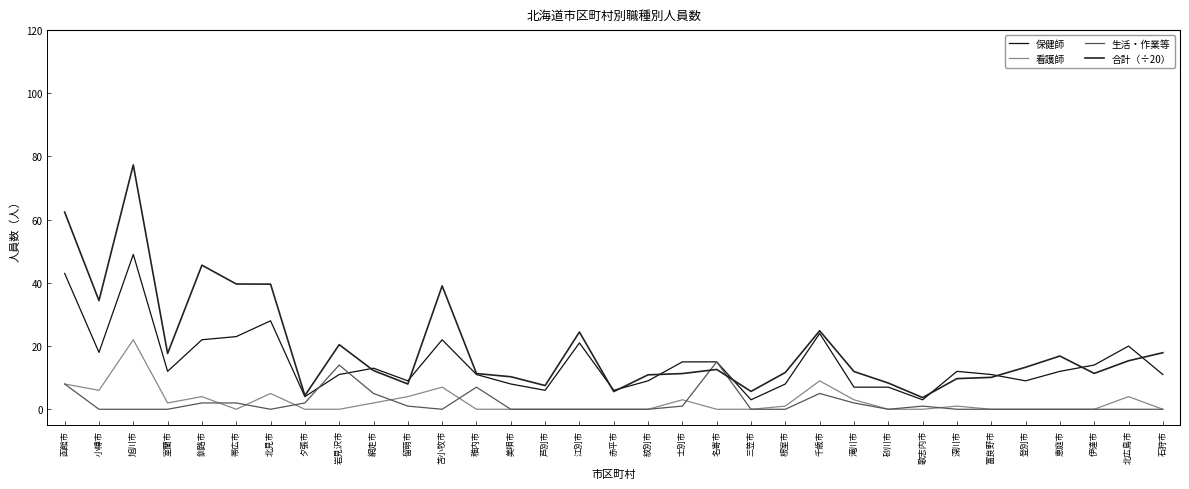

How many lines are shown in the chart?

4